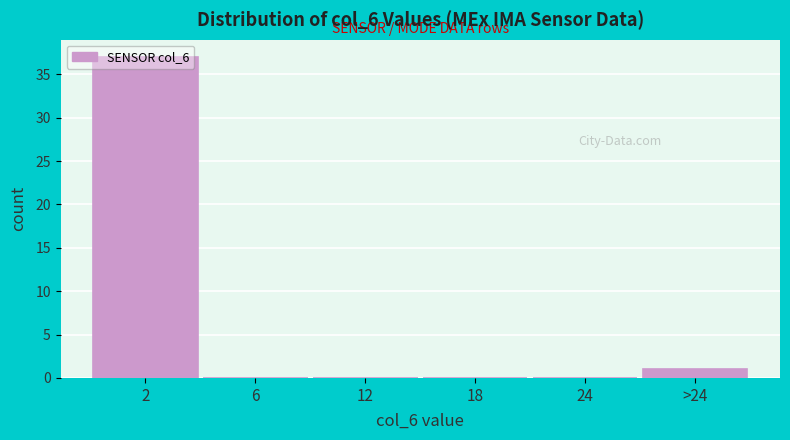

What is the change in value from 2 to 6?

-37